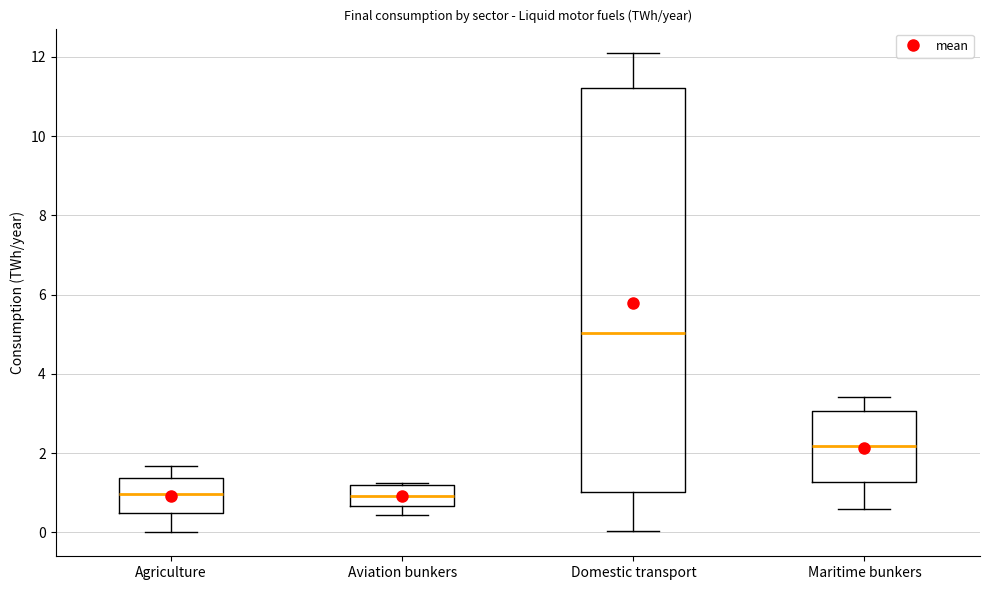

Reading left to right, read every box against the y-axis: the position of its median line, the range the box covers, and the ends of its whiskers. The values are not printed on the chart, so give them approximately, as read against the axis.

Agriculture: median 1.0, box 0.4 to 1.4, whiskers 0.0 to 1.6
Aviation bunkers: median 1.0, box 0.6 to 1.2, whiskers 0.4 to 1.2
Domestic transport: median 5.0, box 1.0 to 11.2, whiskers 0.0 to 12.2
Maritime bunkers: median 2.2, box 1.2 to 3.0, whiskers 0.6 to 3.4